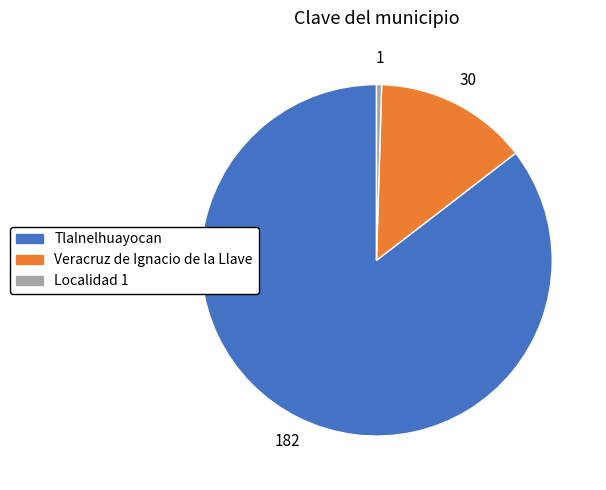

Which slice is the largest?

Tlalnelhuayocan